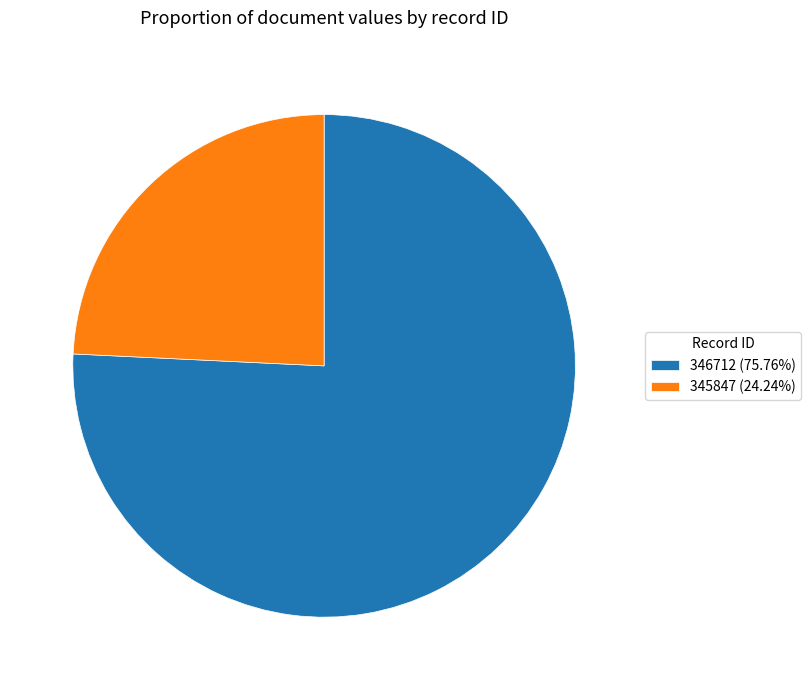

The 346712 slice represents 76% of the pie. True or false?

True